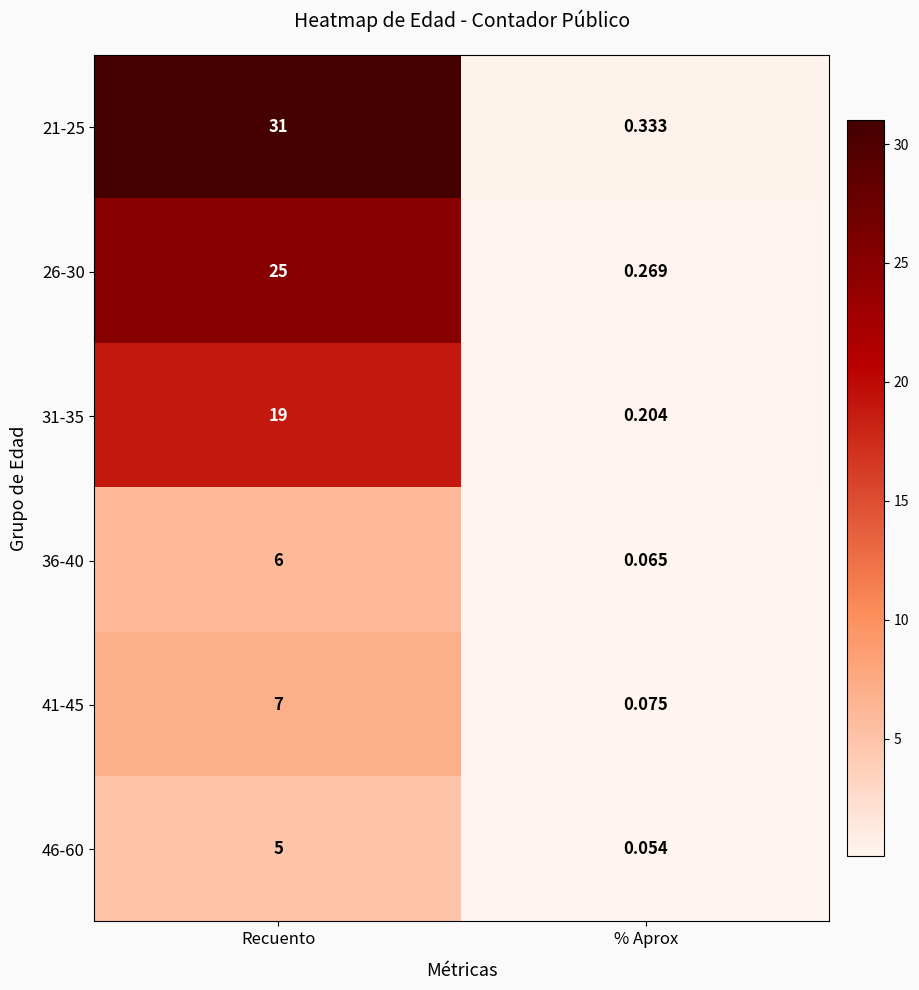

Which category has the lowest value across all series?

% Aprox